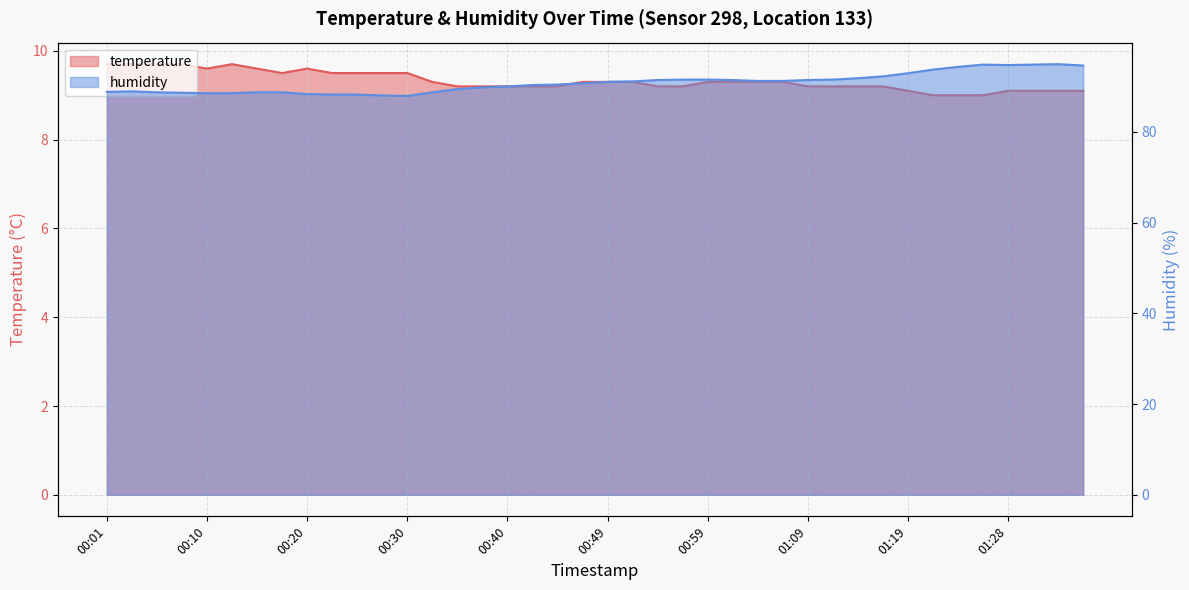

What is the average value of the humidity series?

90.8